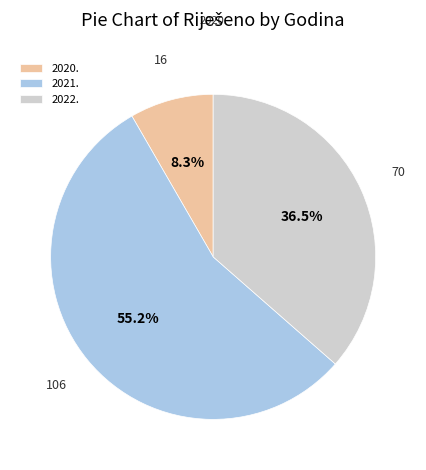

Is it true that 2020. is 20% of the pie?

False